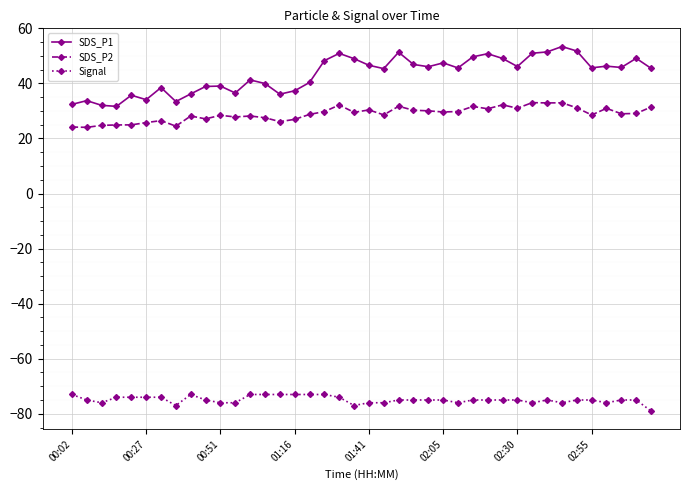

Which series has the largest total across all categories?

SDS_P1